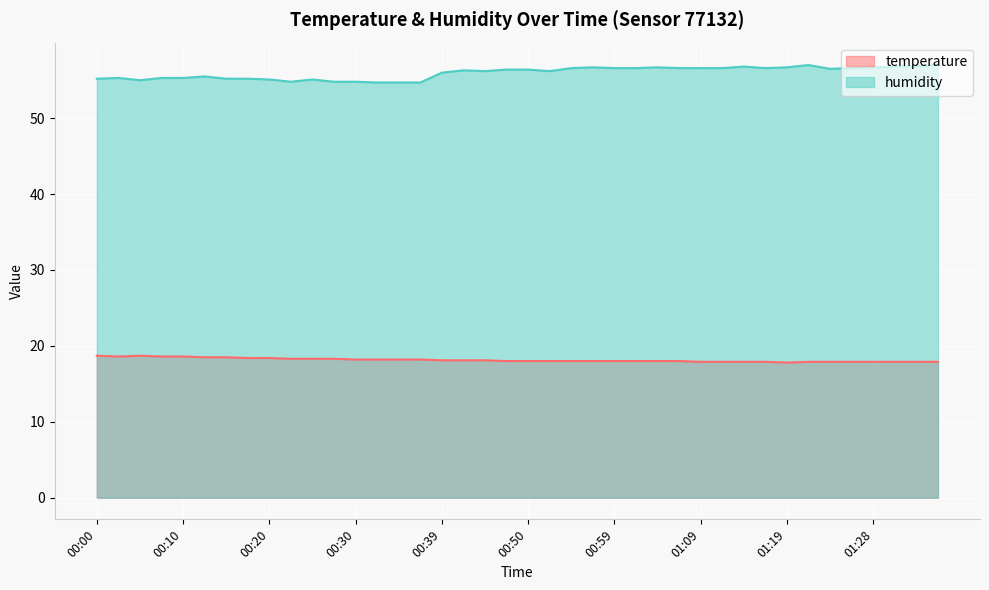

At which category is the sum across all series the highest?

01:36